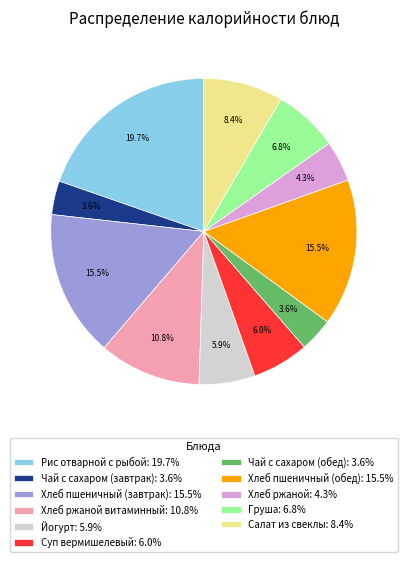

Does any single category account for the majority?

No